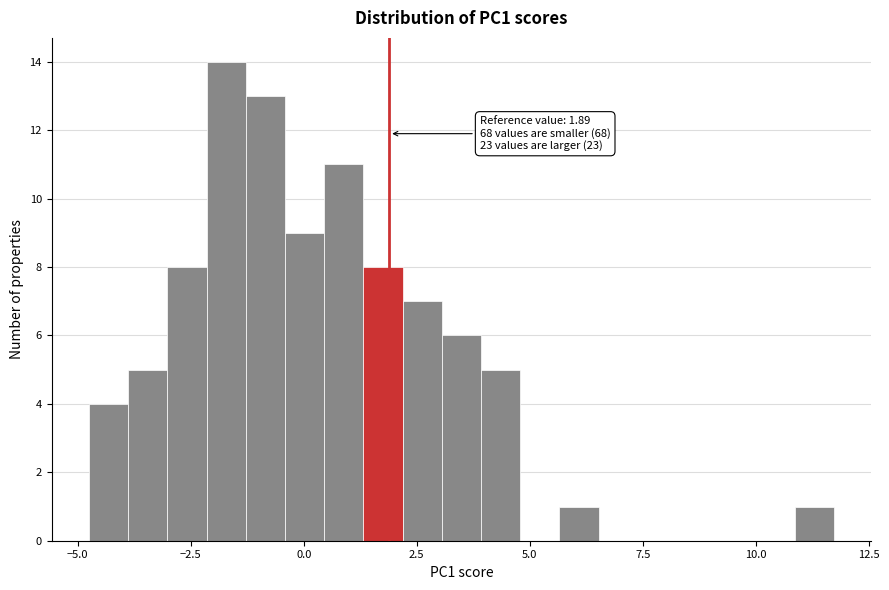

Around what value on the x-axis is the tallest bar? Give the approximate position of its centre, as read against the axis.

-1.5